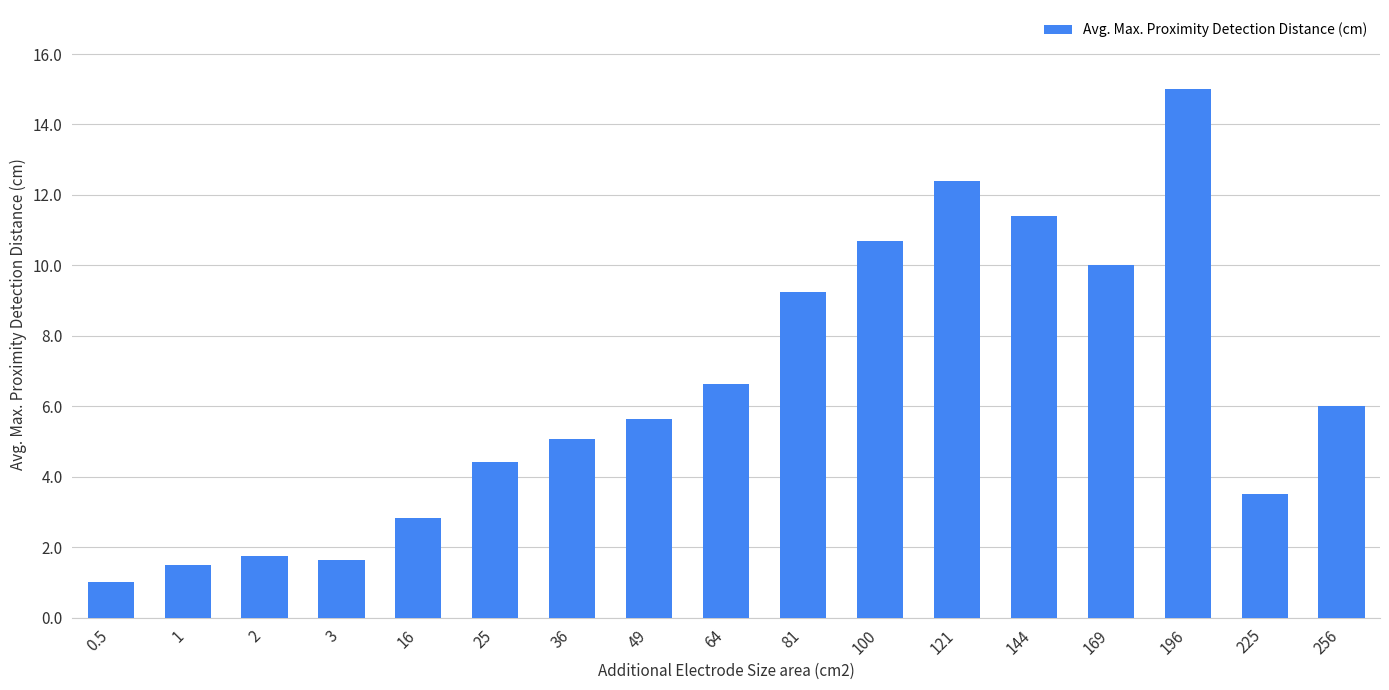

What is the average value?

6.4